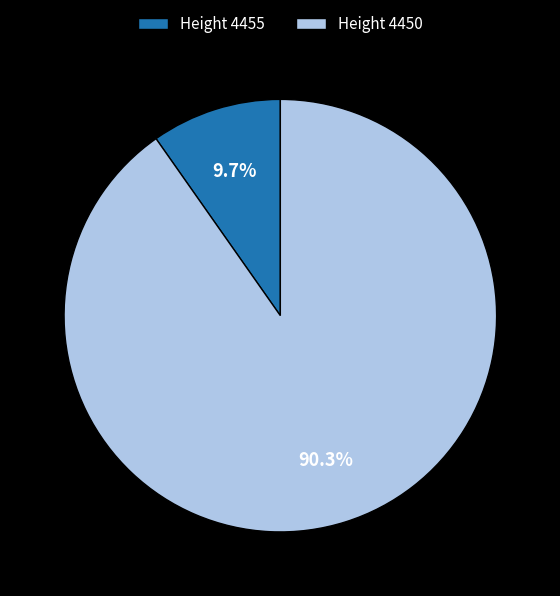

Which slice represents more than half of the pie?

Height 4450